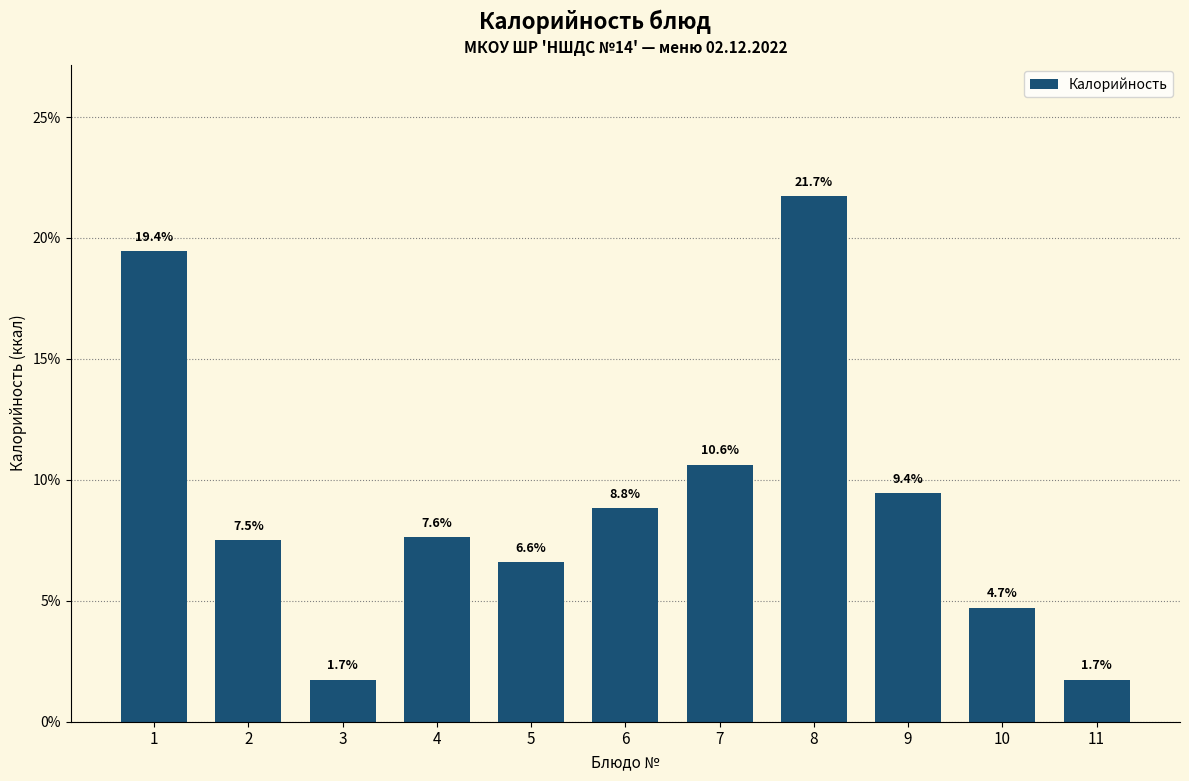

Reading left to right, transcribe all the data shown in this chart.

19.4	7.5	1.7	7.6	6.6	8.8	10.6	21.7	9.4	4.7	1.7